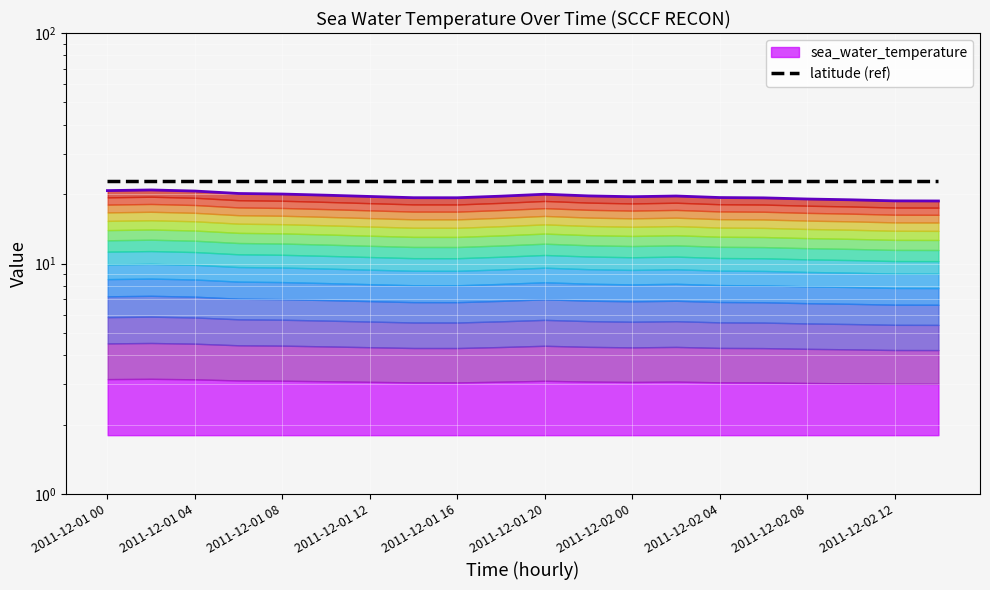

How many lines are shown in the chart?

2